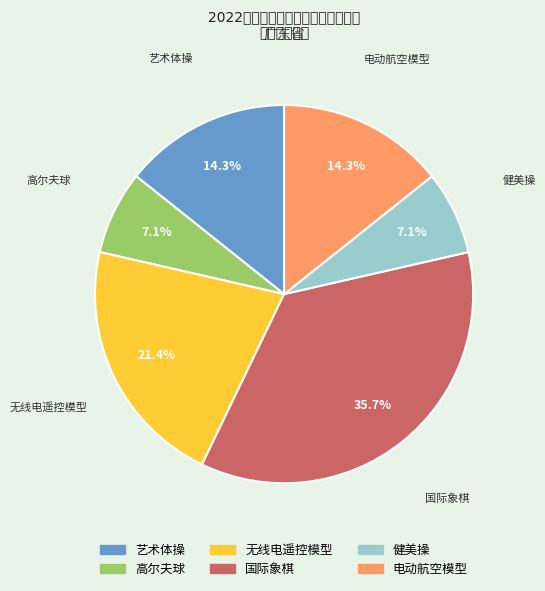

What percentage is the 艺术体操 slice, to the nearest percent?

14%